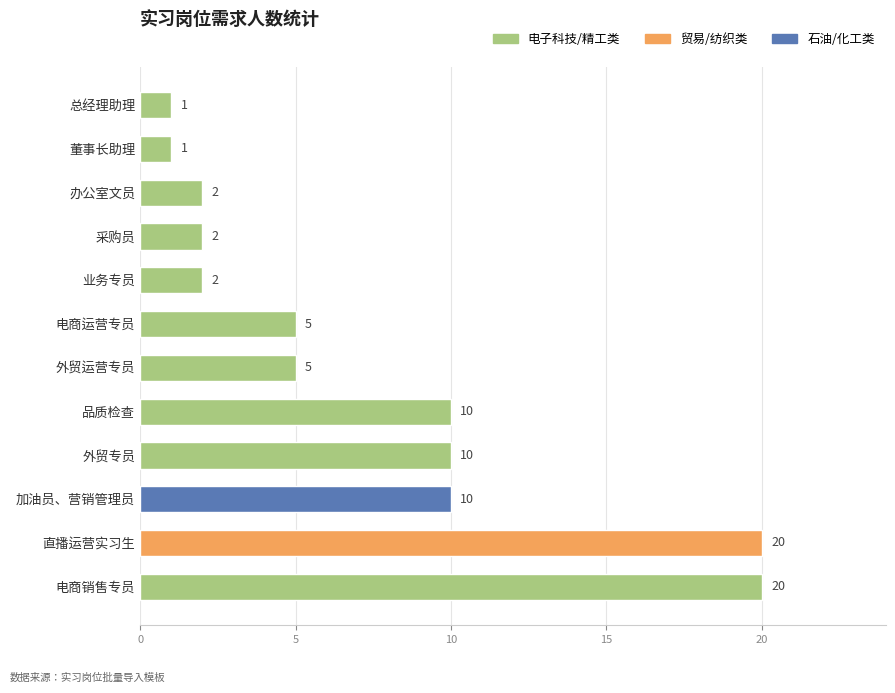

What is the difference between the maximum and minimum values?

19